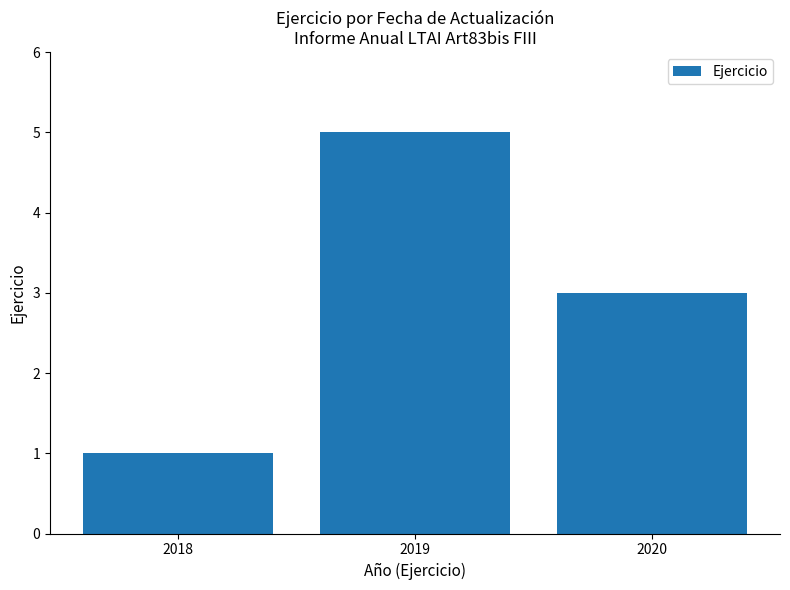

What is the maximum value shown in the chart?

5